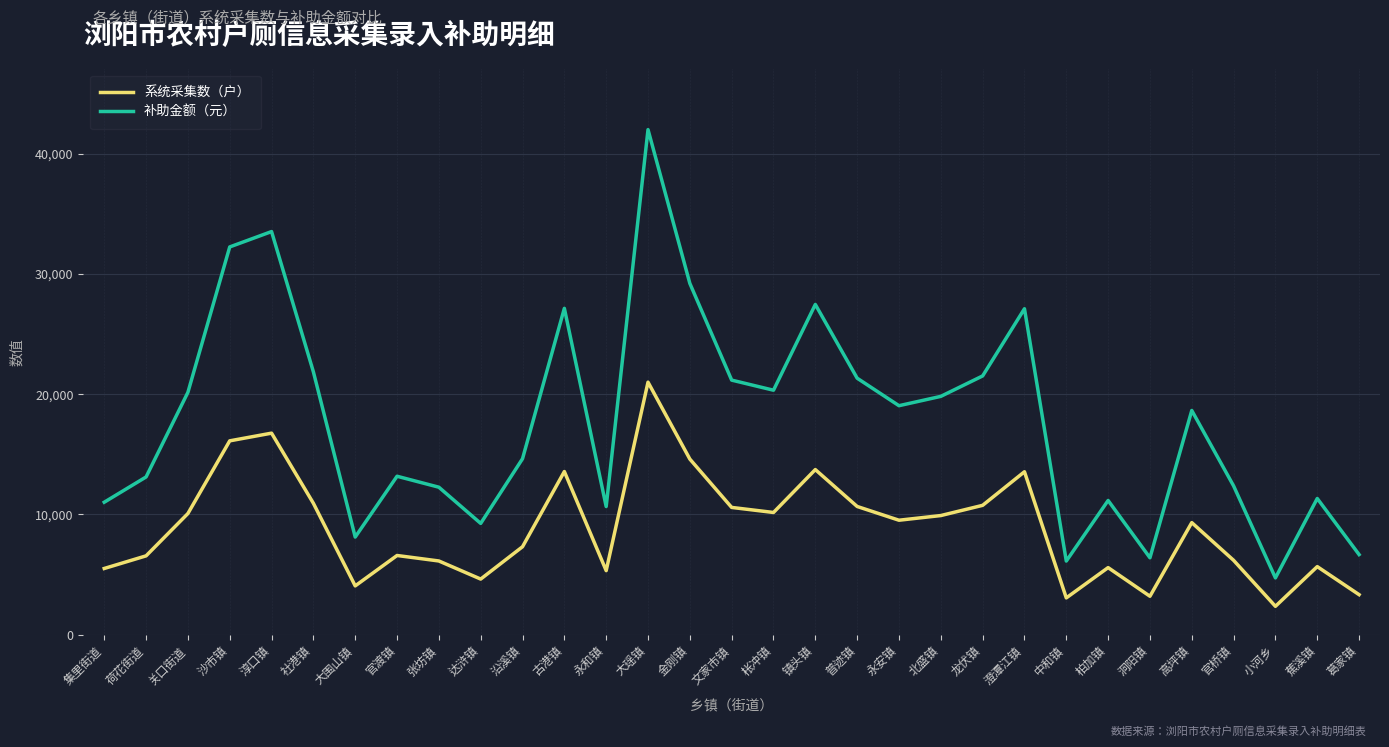

What is the sum of the 系统采集数（户） values at 中和镇 and 永和镇?

8394